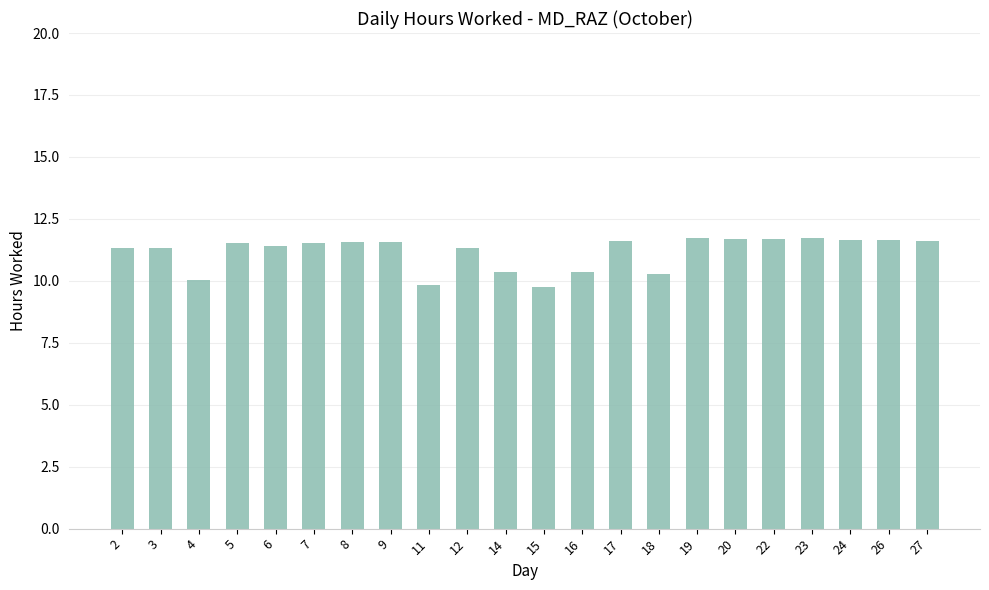

What is the maximum value shown in the chart?

11.7